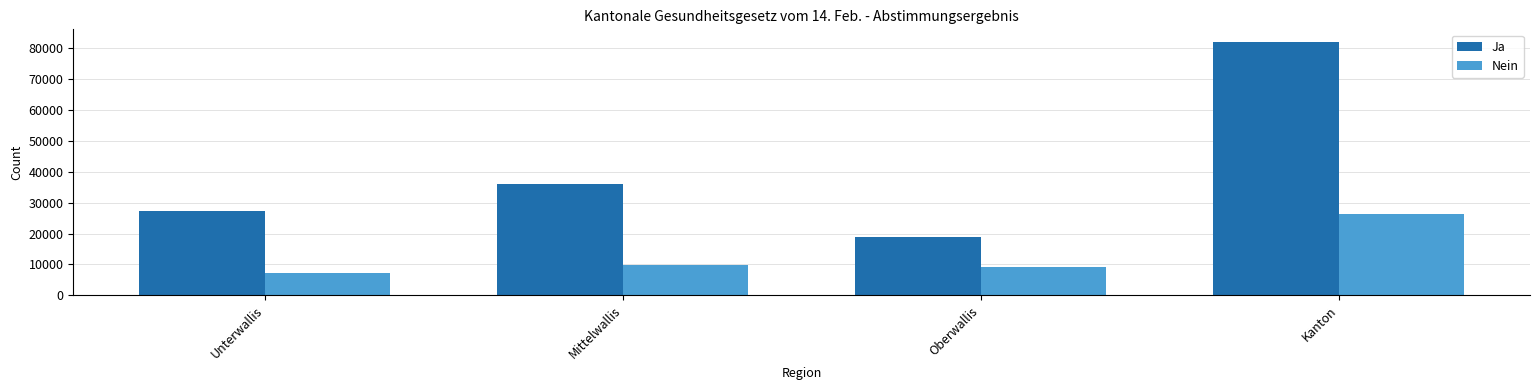

At how many categories does at least one series exceed 32614?

2